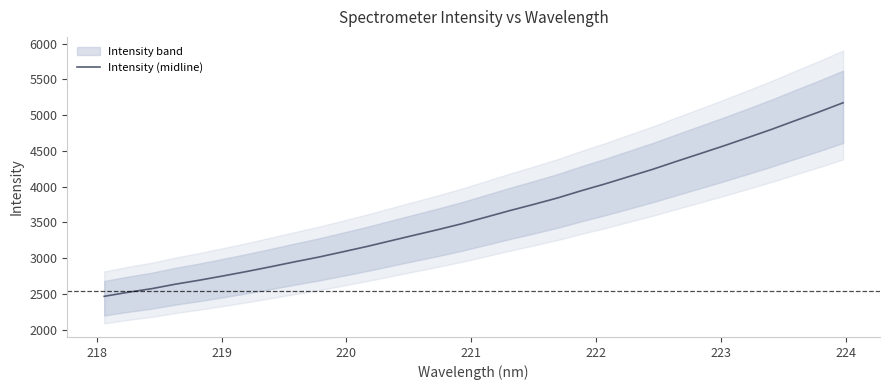

What is the maximum value for Intensity (midline)?

5171.5